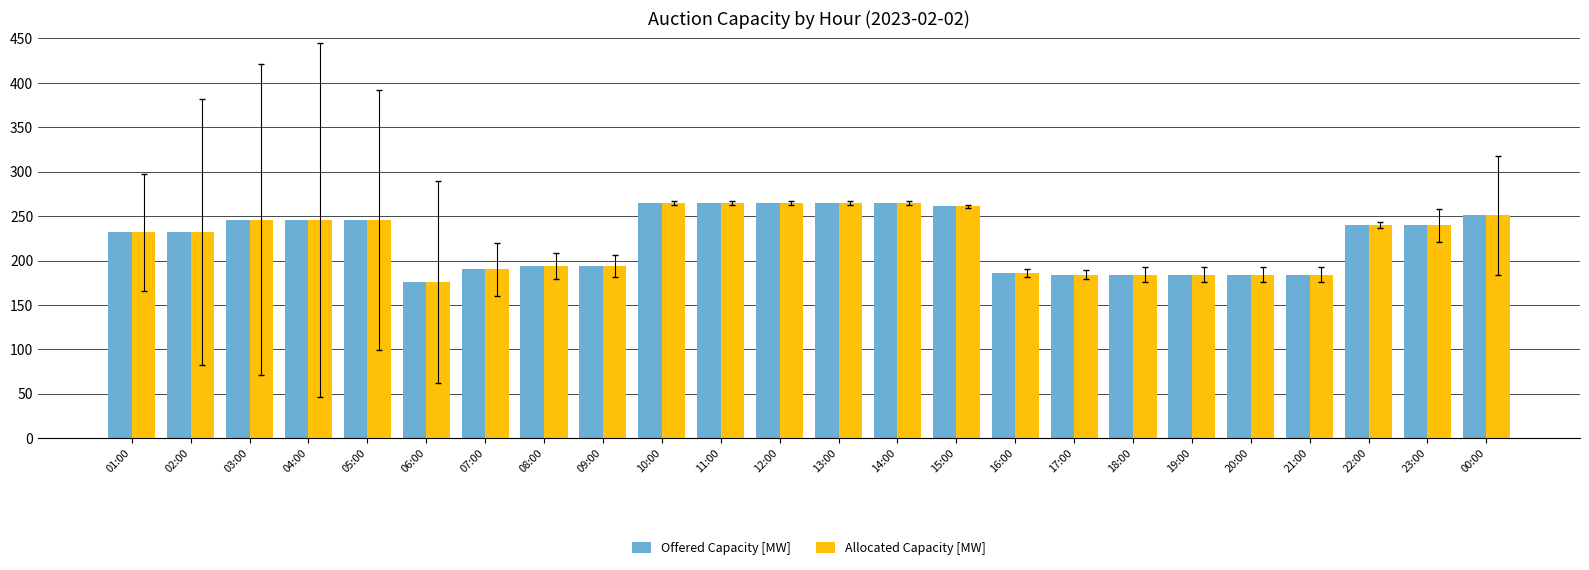

What is the label of the 22nd bar from the right?

03:00